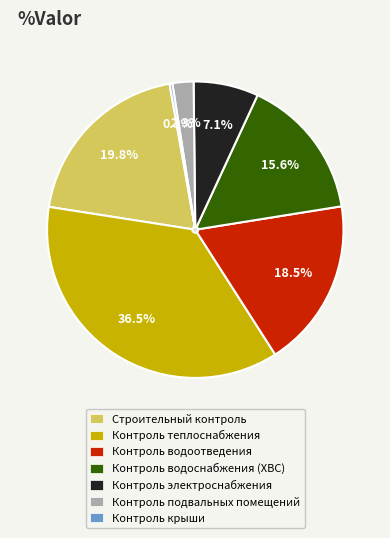

How many segments does this pie chart have?

7